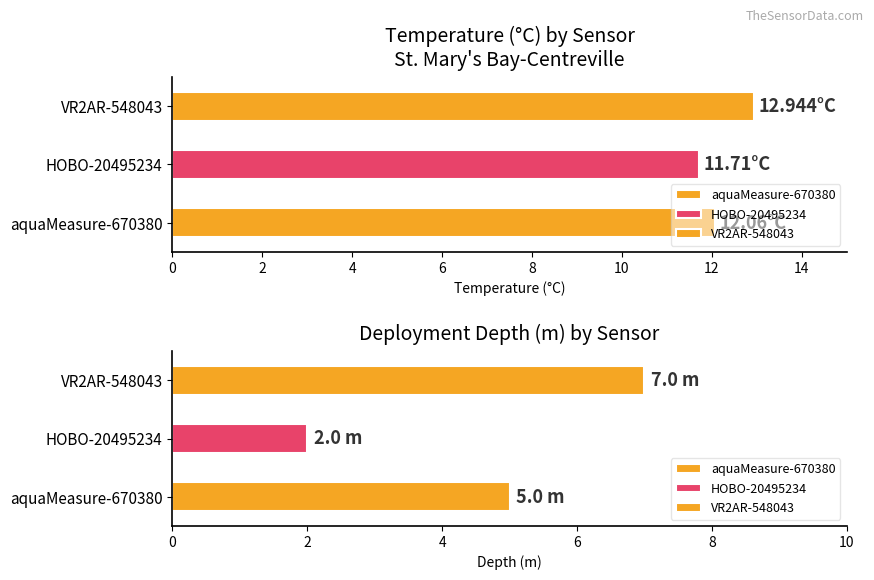

Are the bars grouped side by side (vs. stacked)?

Yes